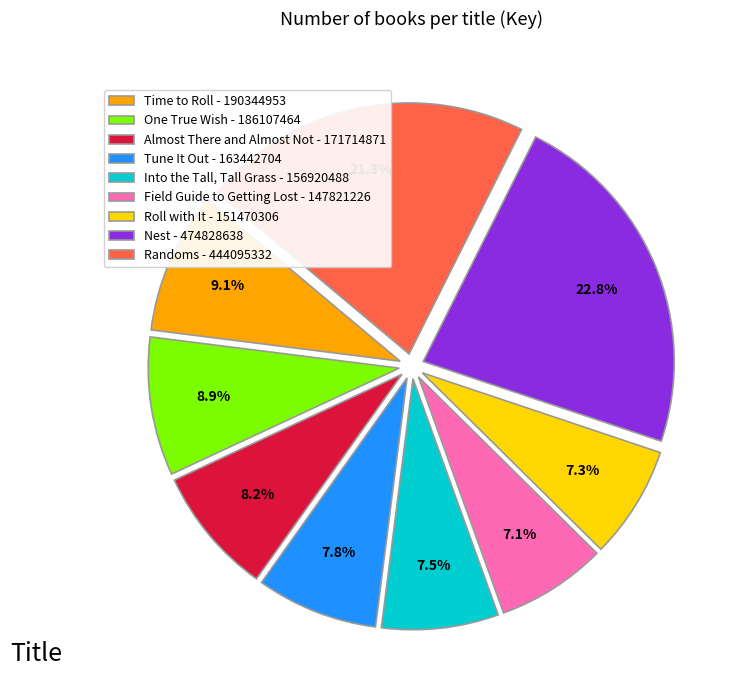

The Time to Roll slice represents 1% of the pie. True or false?

False